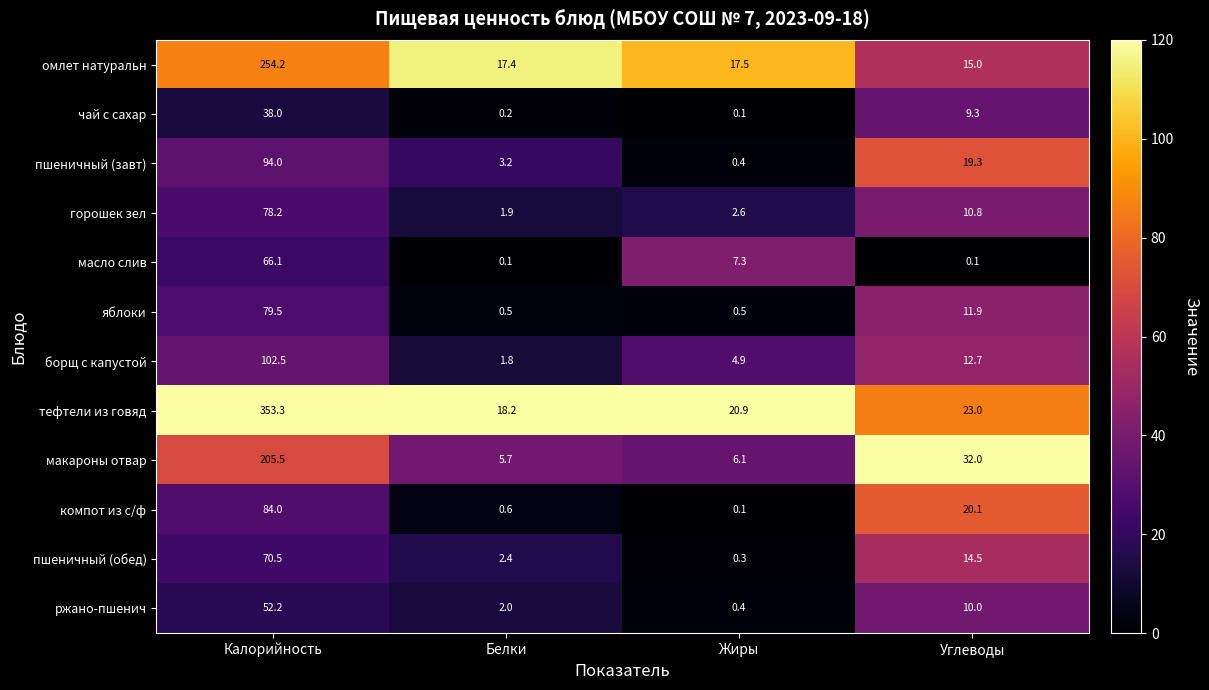

What is the maximum value shown in the chart?

353.3